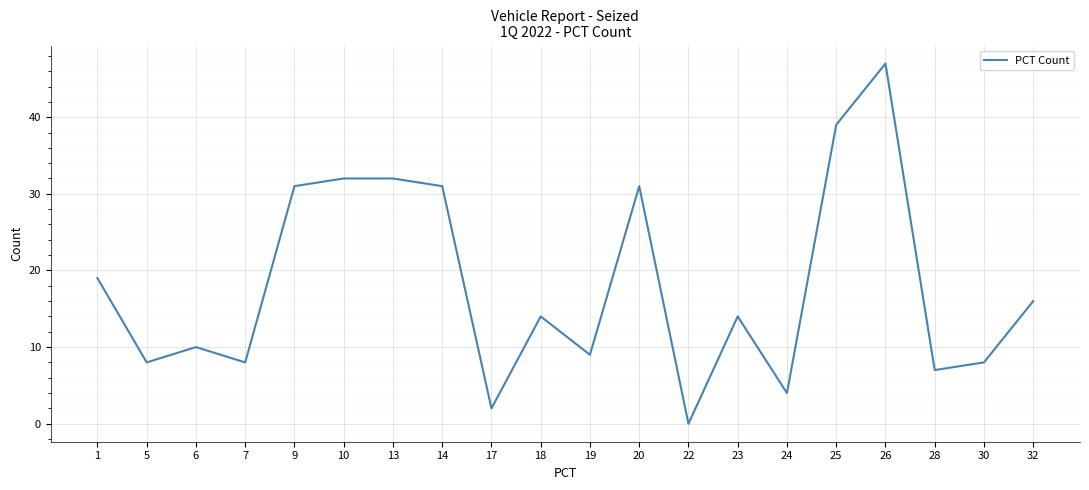

At which label does the data first exceed 14?

1